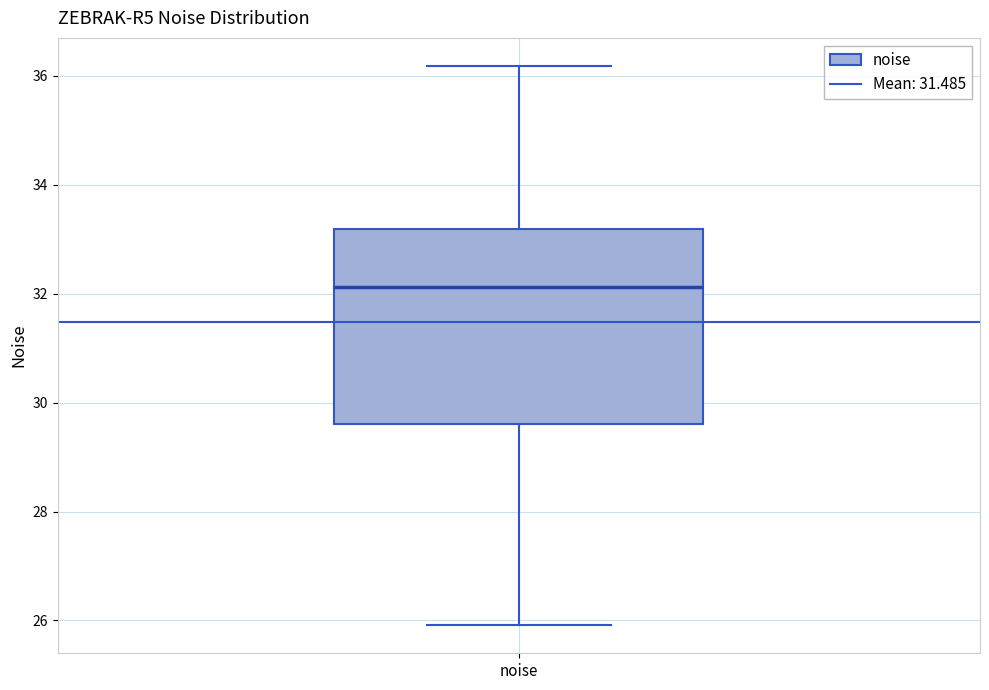

Where does the lower whisker of the box for noise end on the y-axis? The values are not printed on the chart, so give them approximately, as read against the axis.

26.0